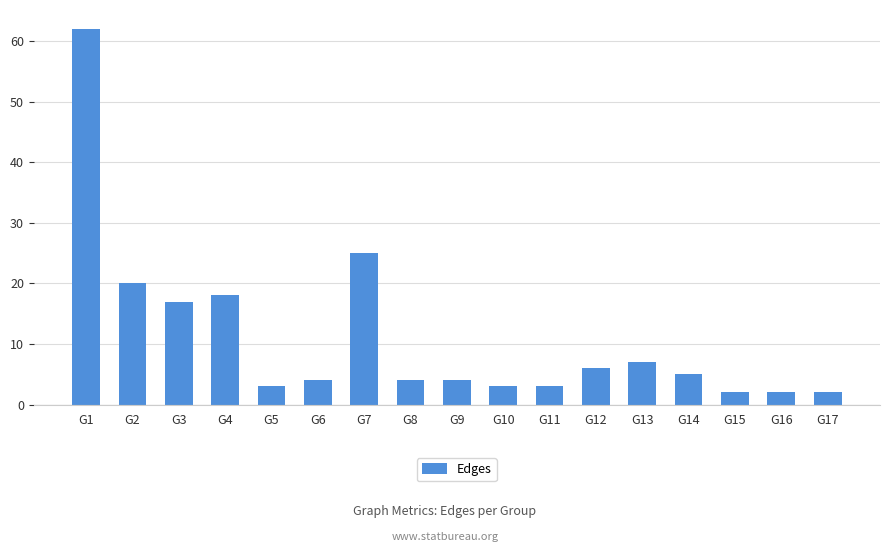

Reading right to left, what are all the values shown in this chart?

2	2	2	5	7	6	3	3	4	4	25	4	3	18	17	20	62